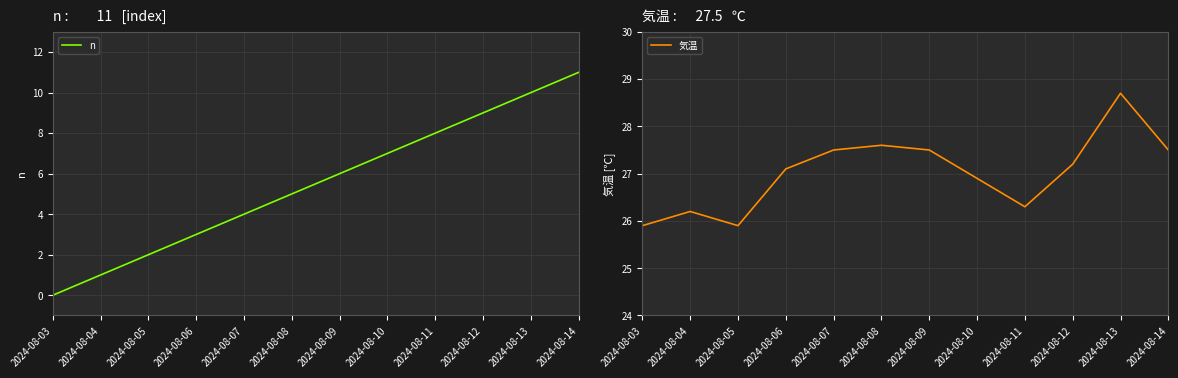

Which category has the lowest value across all series?

2024-08-03